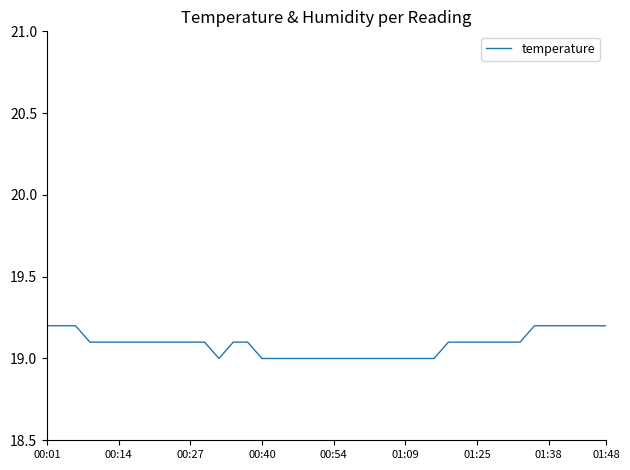

What is the maximum value shown in the chart?

19.2